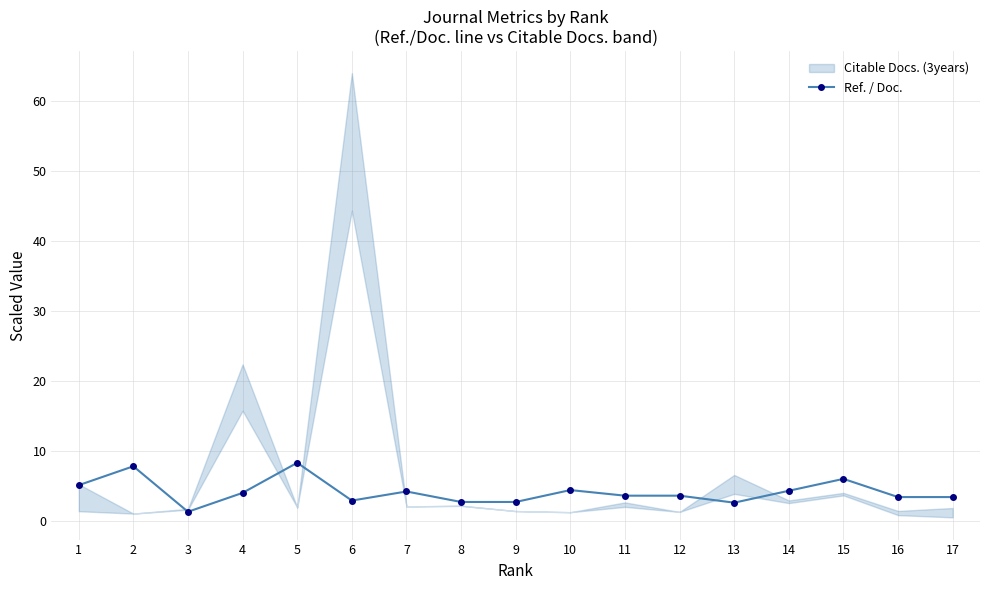

True or false: the data has more than 2 interior local peaks.

True